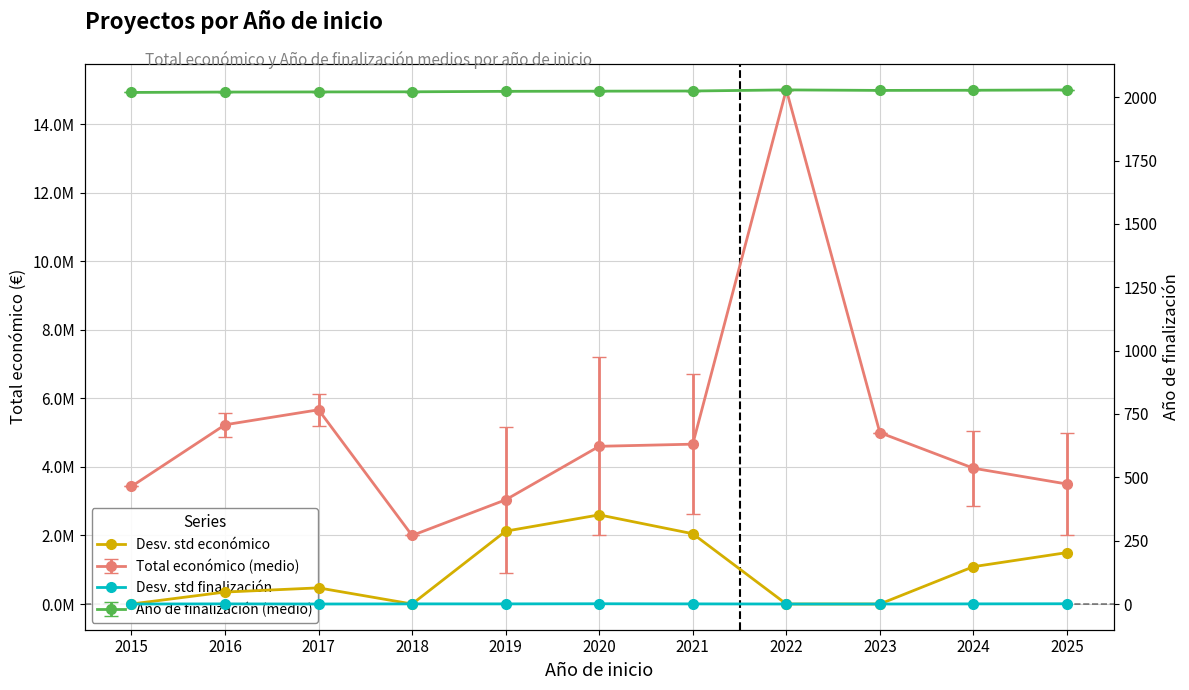

Is the value of Desv. std finalización at 2015 greater than the value of Desv. std económico at 2024?

No